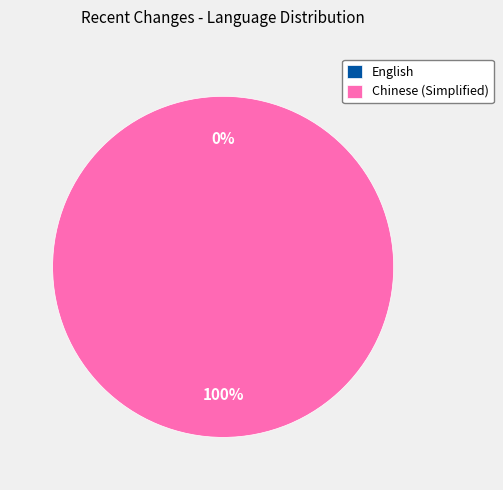

Is the sum of English and Chinese (Simplified) greater than half?

Yes